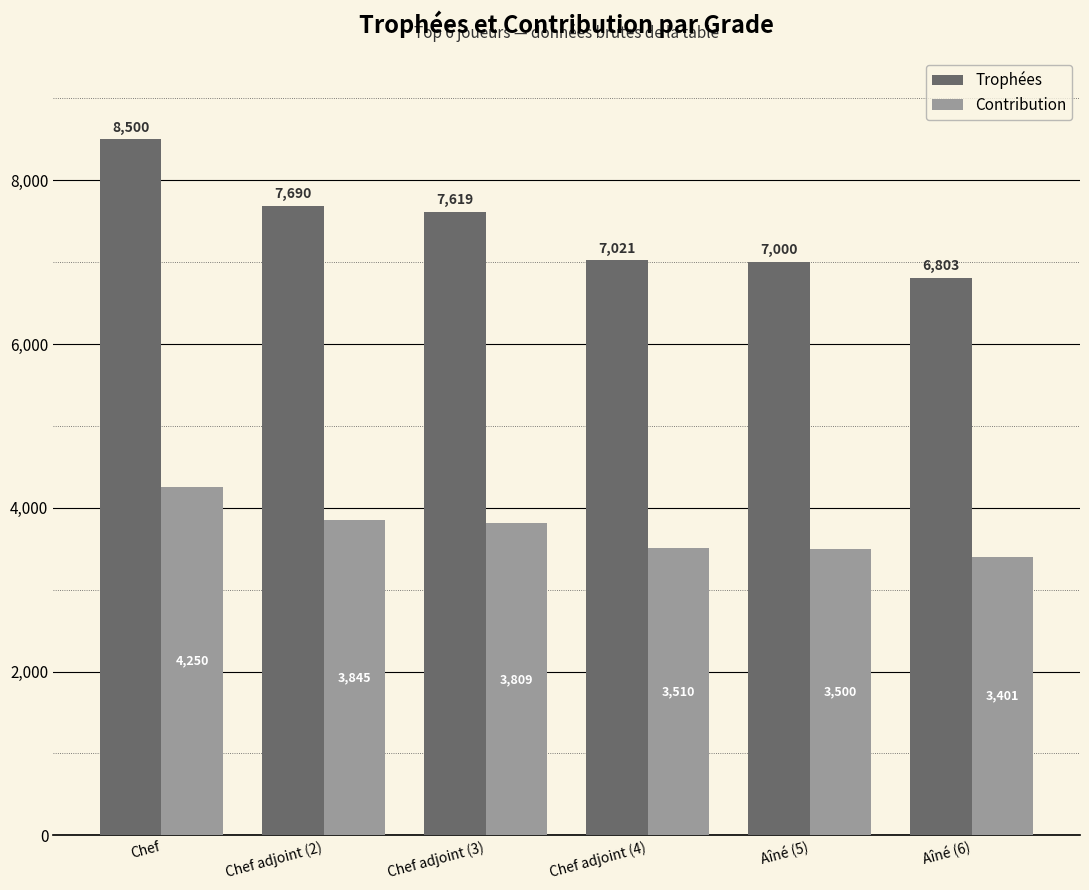

How many groups of bars are there?

6